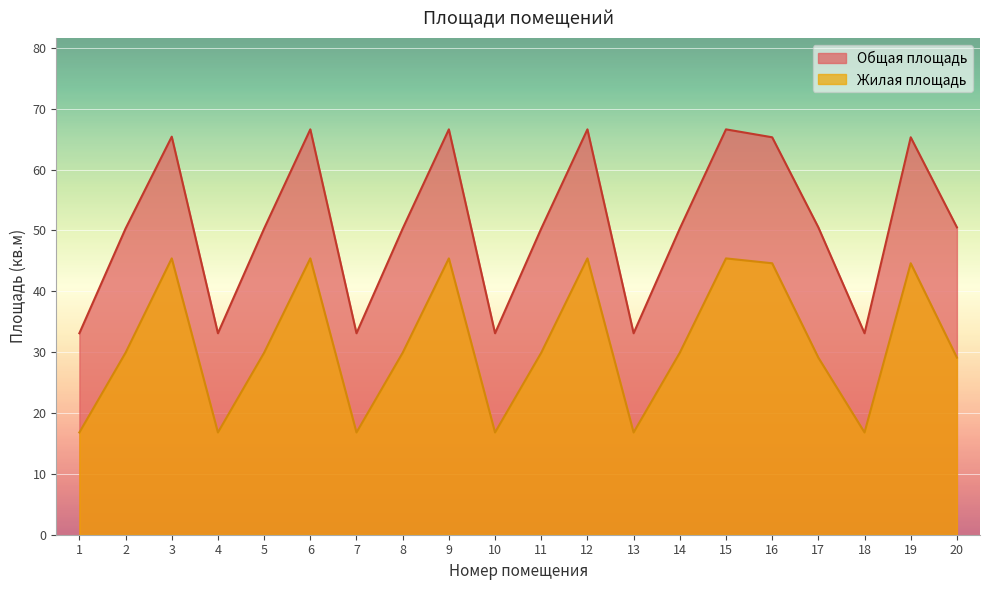

Which series changed the most between 10 and 14?

Общая площадь